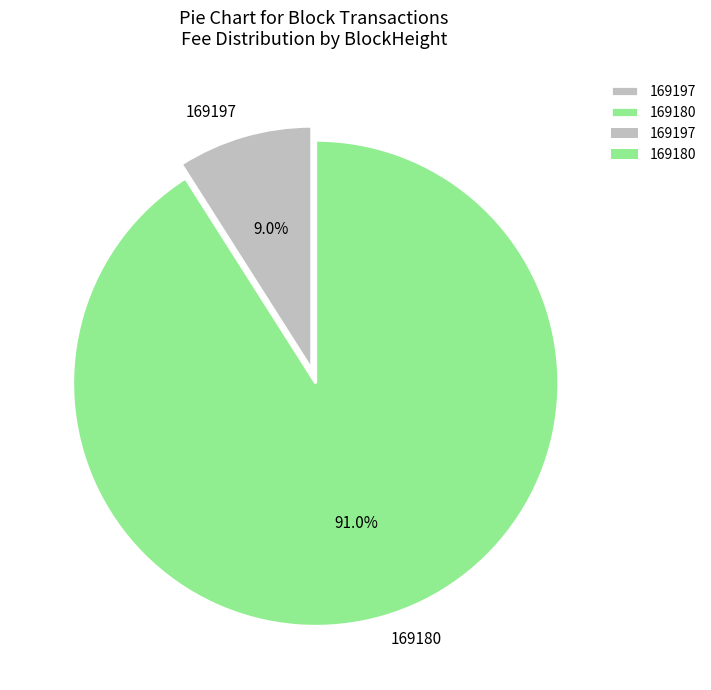

Does 169180 account for over 50% of the chart?

Yes